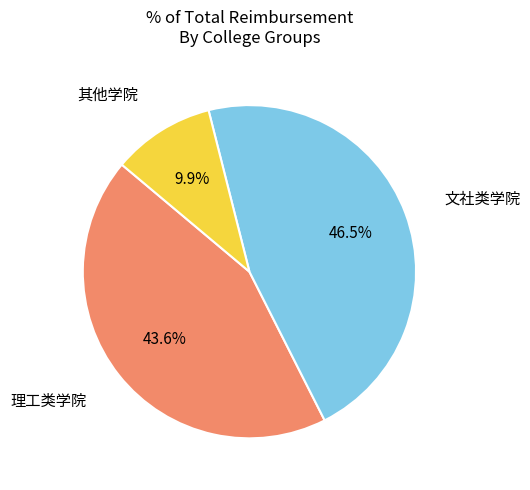

Is there any slice that represents more than half of the pie?

No